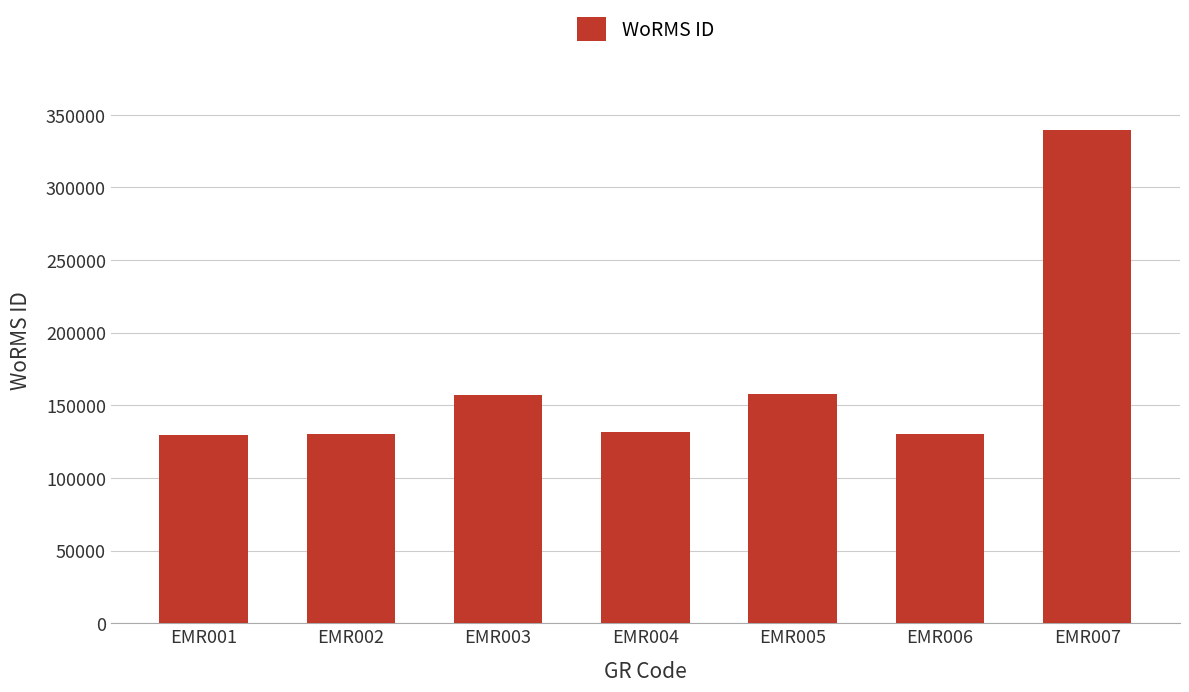

Approximately how many times larger is the value at EMR002 compared to EMR004?

1.0